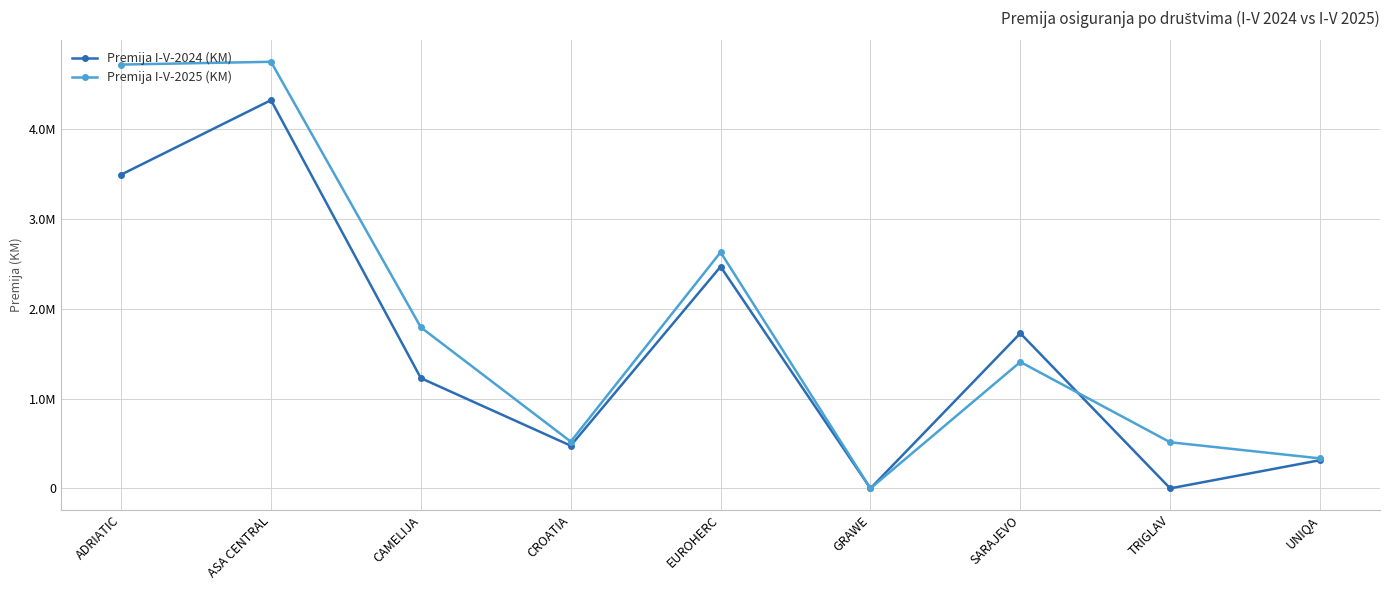

What is the sum of the Premija I-V-2025 (KM) values at ASA CENTRAL and EUROHERC?

7375139